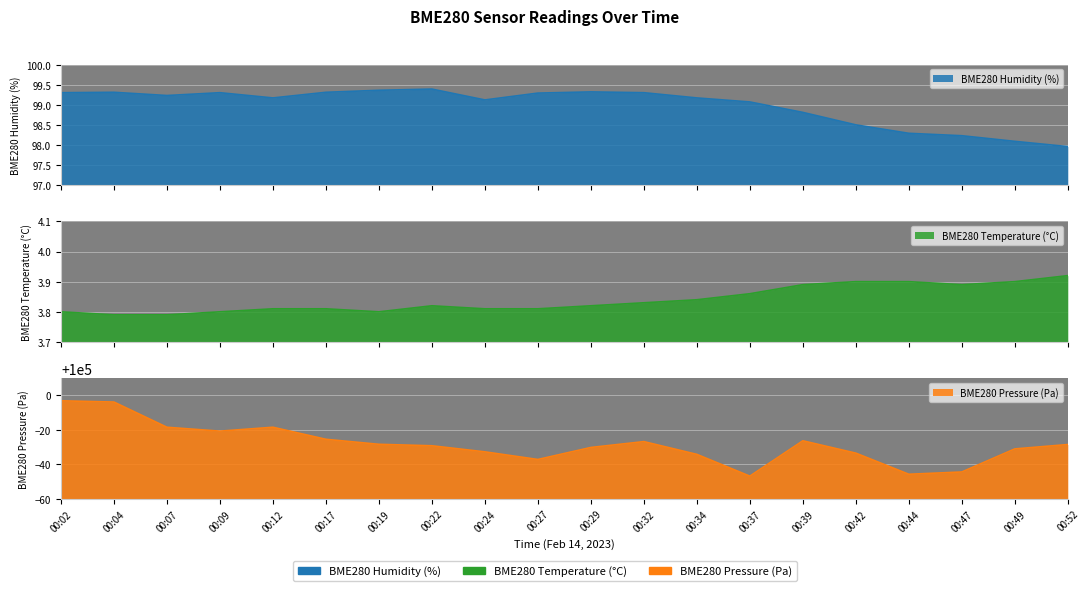

Between 00:09 and 00:24, which series saw the biggest shift?

BME280_pressure